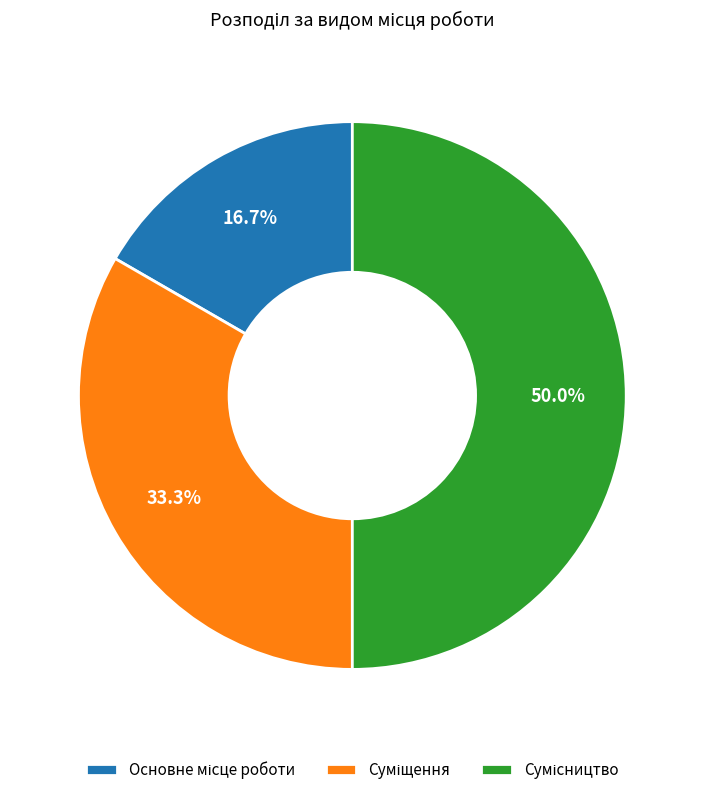

Rank the categories by value from lowest to highest.

Основне місце роботи, Суміщення, Сумісництво